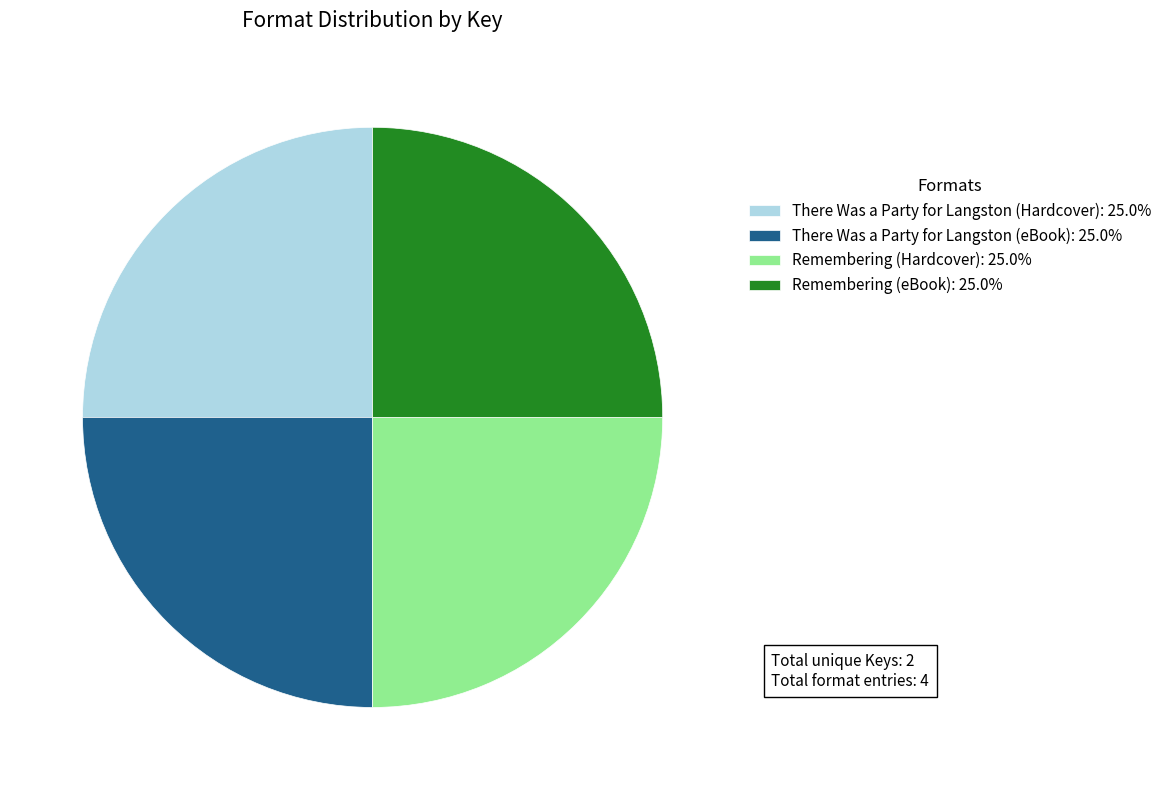

Does There Was a Party for Langston (Hardcover): 25.0% represent more than half of the total?

No